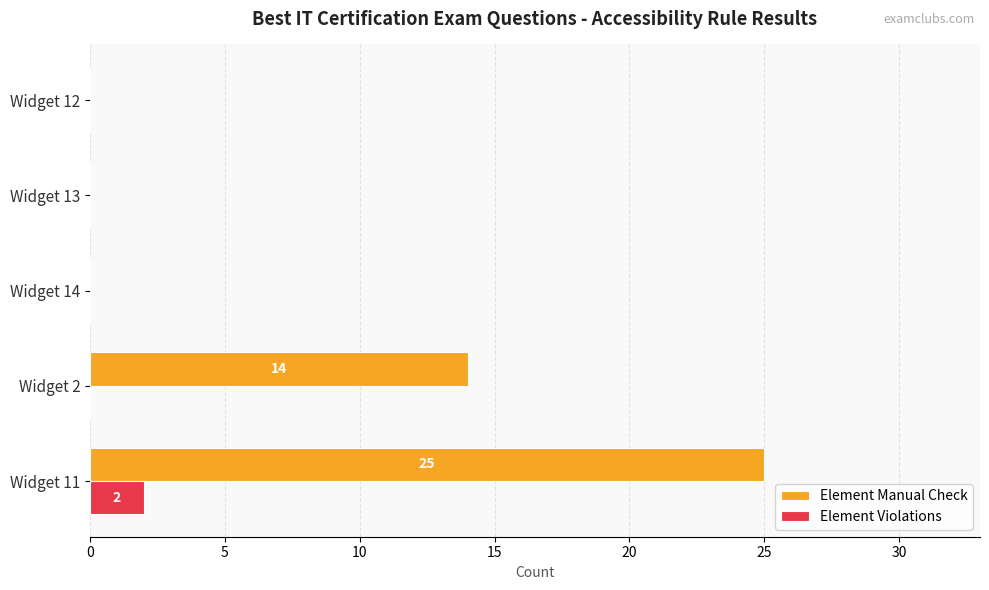

Which series has the largest total across all categories?

Element Manual Check